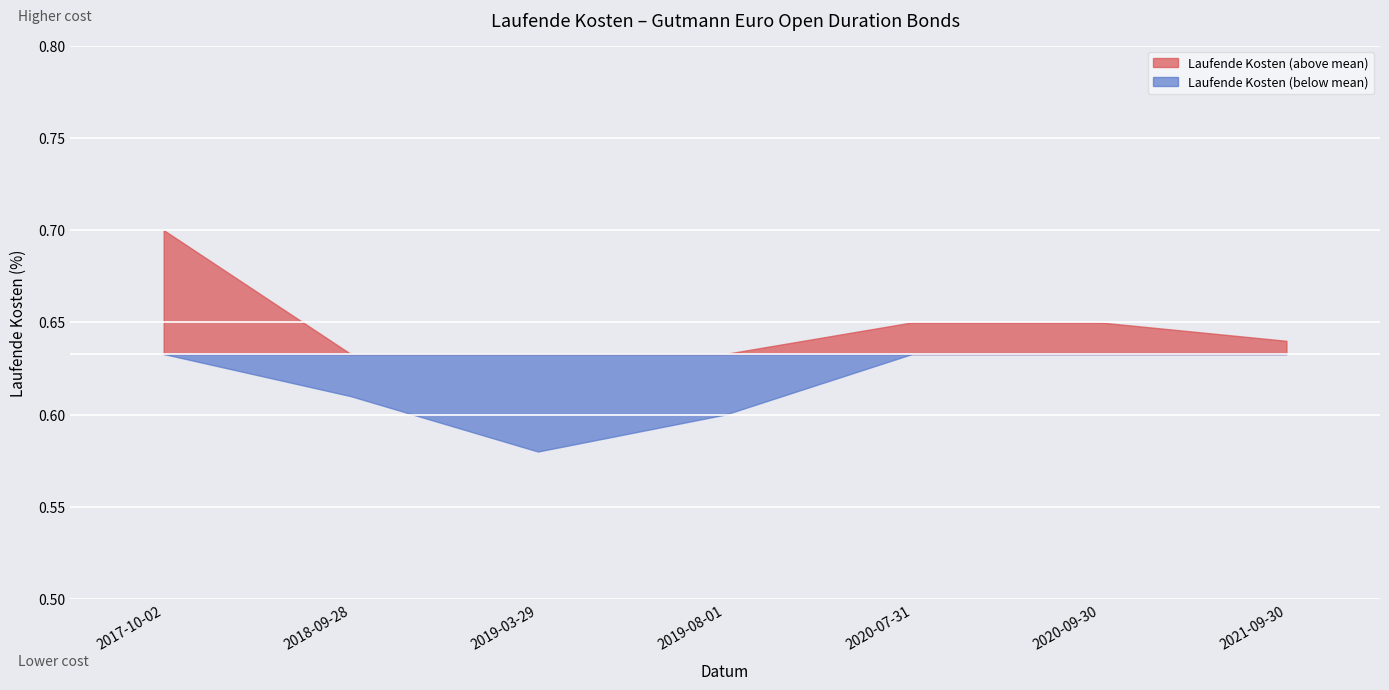

Rank the categories by value from lowest to highest.

2019-03-29, 2019-08-01, 2018-09-28, 2021-09-30, 2020-07-31, 2020-09-30, 2017-10-02